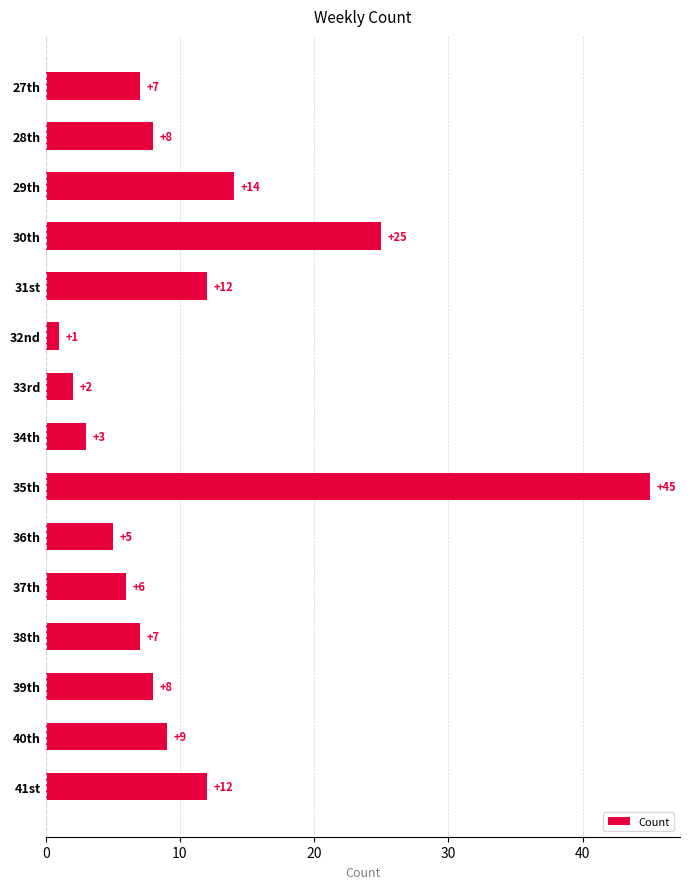

What is the maximum value shown in the chart?

45